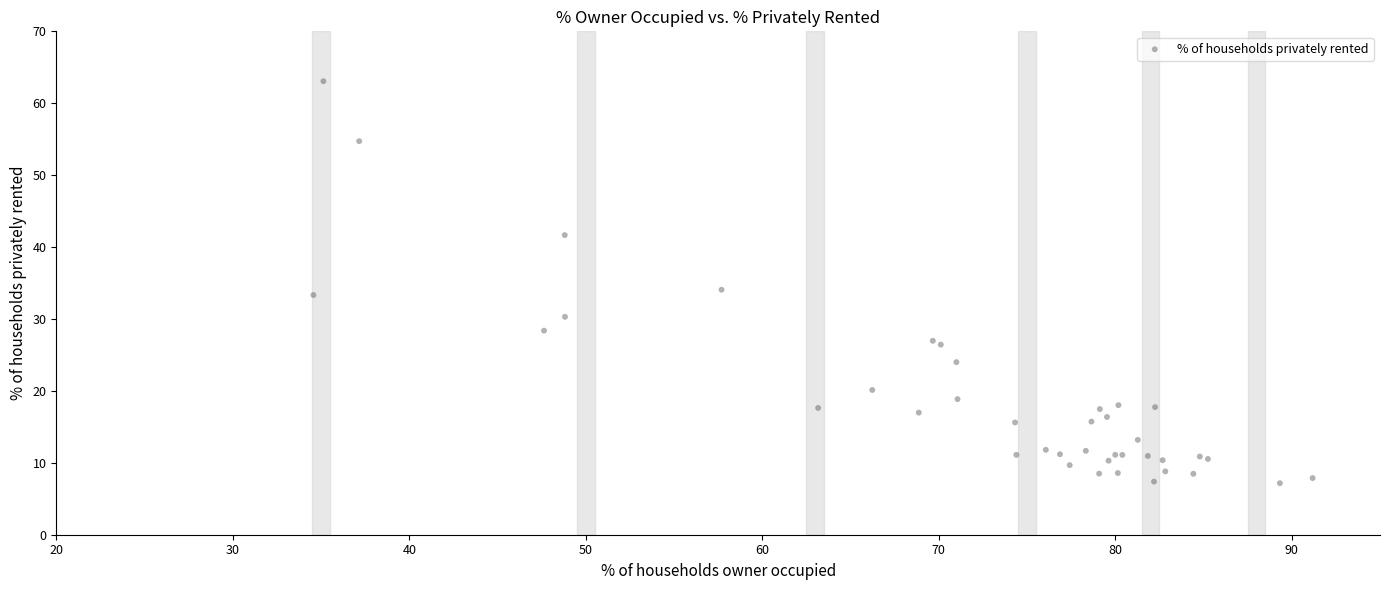

What Y value in the scatter plot is closest to 35?

34.1